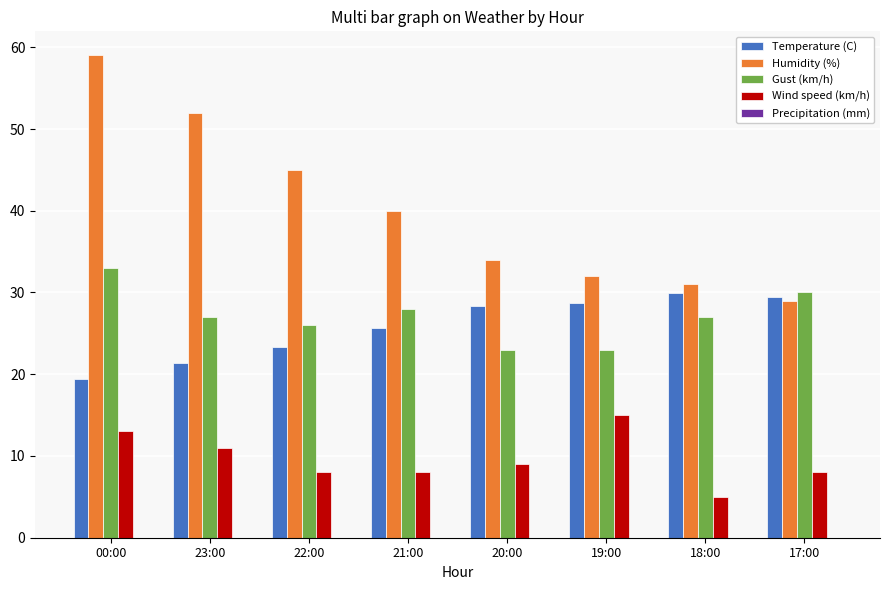

What is the total value across all series at 23:00?

111.4